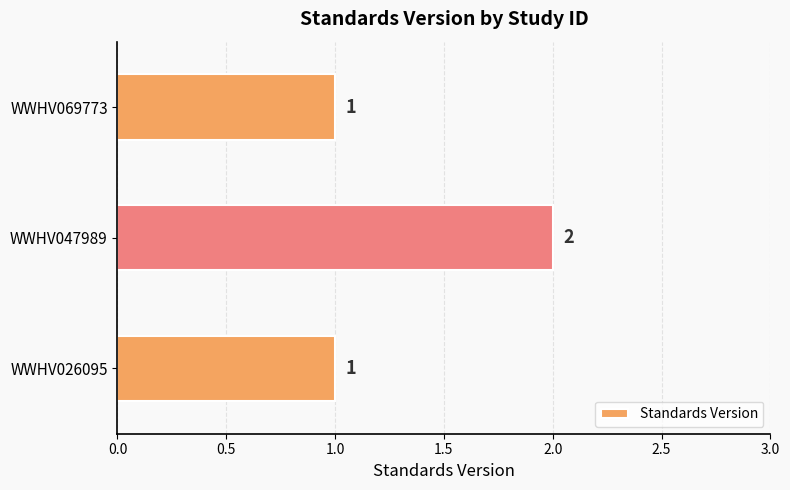

What is the sum of all values?

4